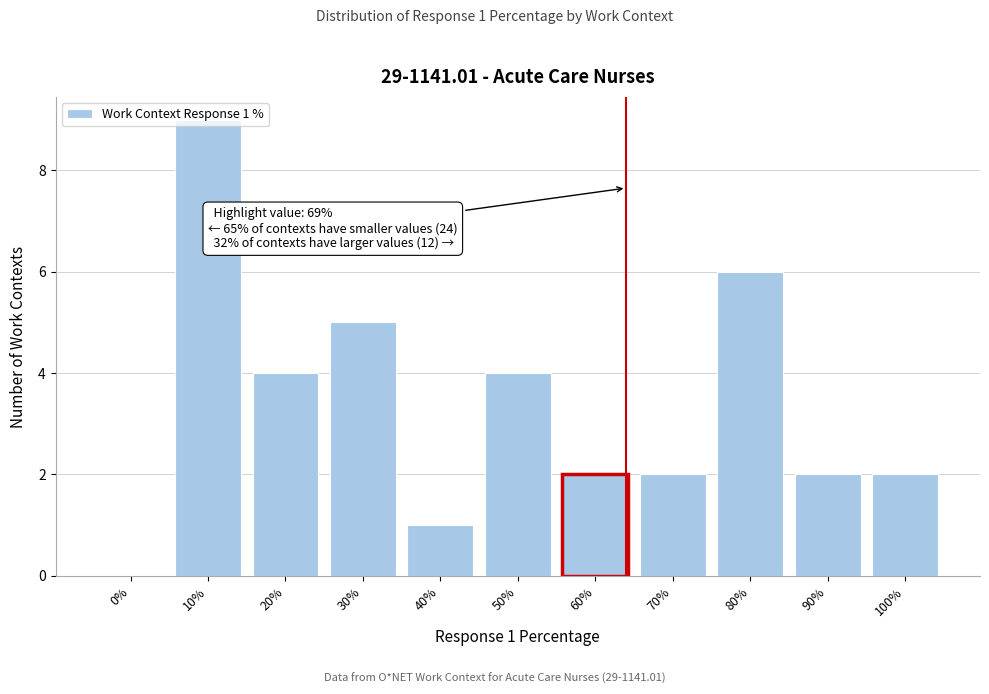

What is the sum of all values?

37